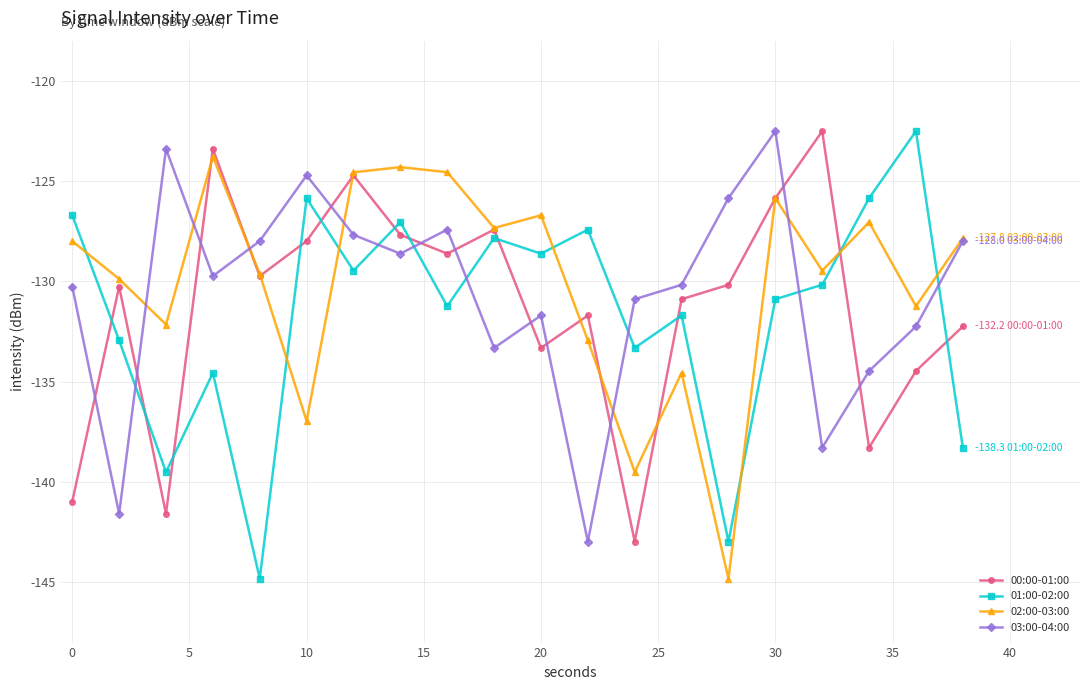

True or false: 00:00-01:00 has more than 2 points higher than both neighbors.

True